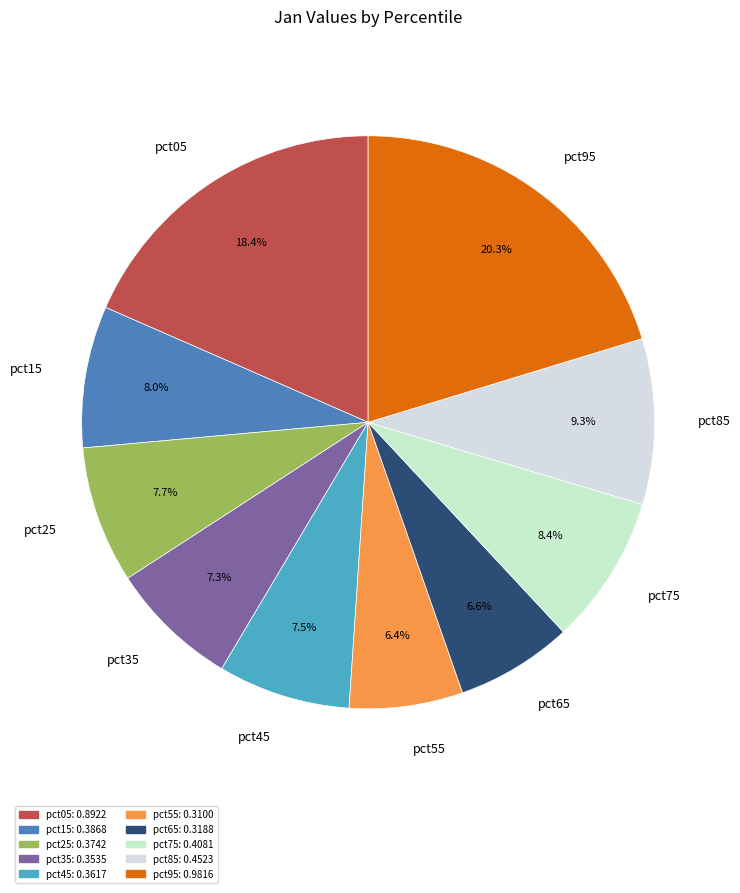

To the nearest percent, what percentage of the pie is pct75?

8%